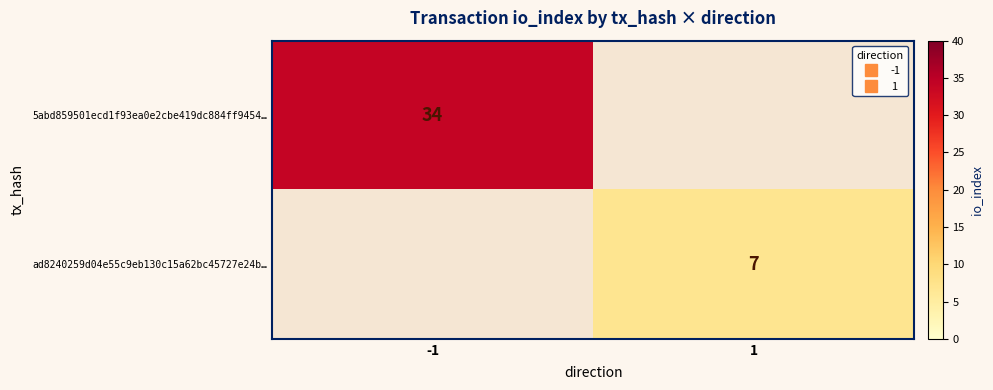

How many data points does each series have?

2